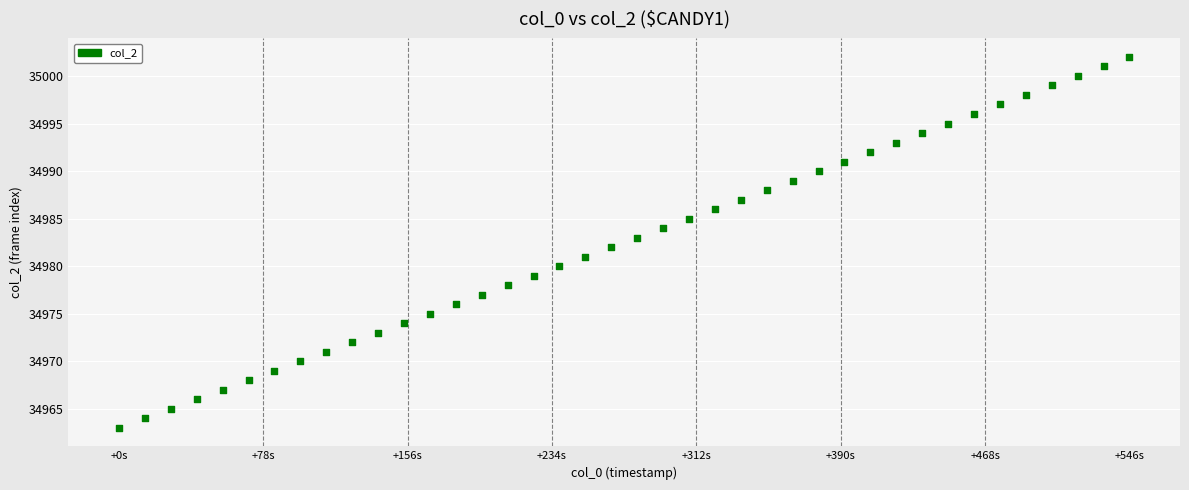

What is the range of Y values (max minus min)?

39